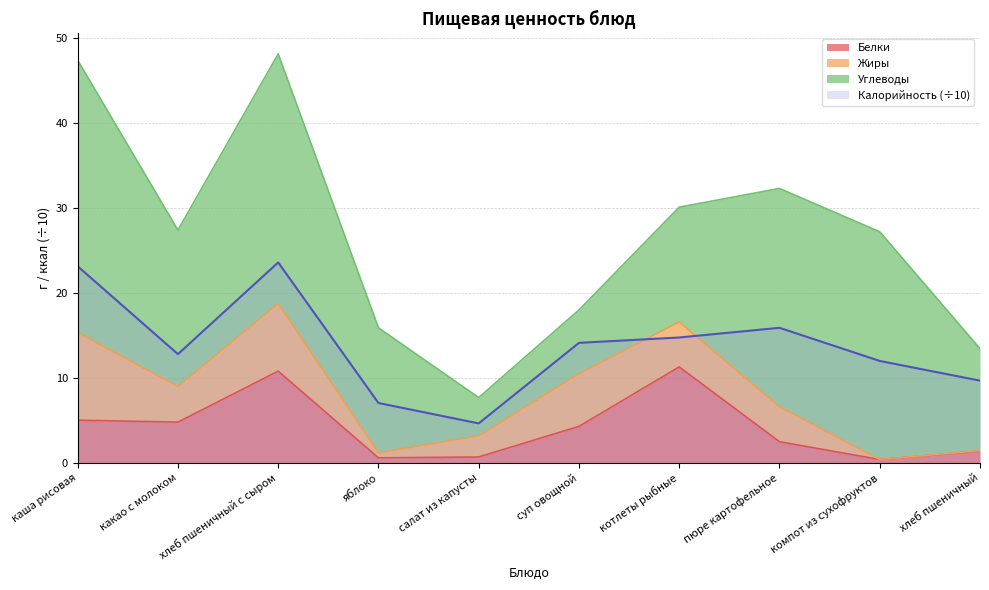

Between салат из капусты and котлеты рыбные, which is larger?

котлеты рыбные